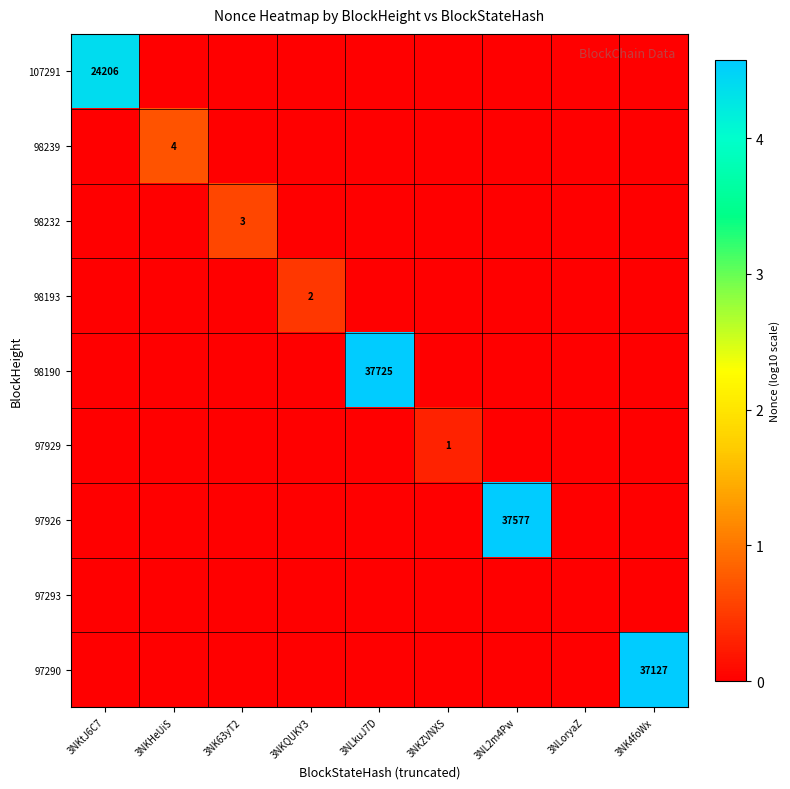

Between 3NKtJ6C7 and 3NKHeUiS, which is larger?

3NKtJ6C7